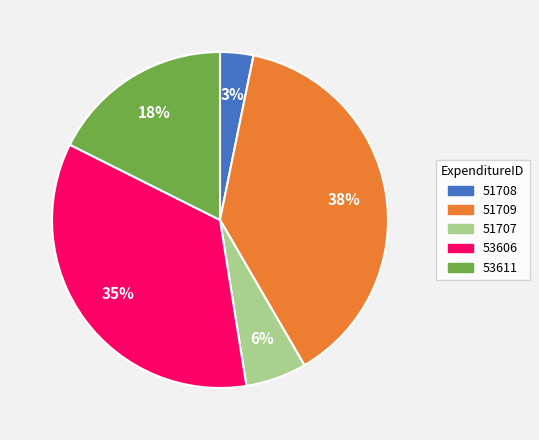

What percentage is the 51707 slice, to the nearest percent?

6%